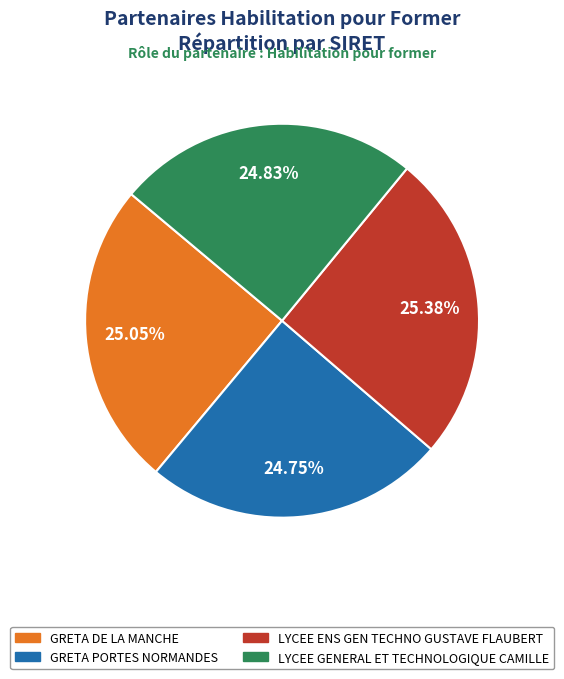

To the nearest percent, what is the difference between the LYCEE ENS GEN TECHNO GUSTAVE FLAUBERT and LYCEE GENERAL ET TECHNOLOGIQUE CAMILLE slice percentages?

1%